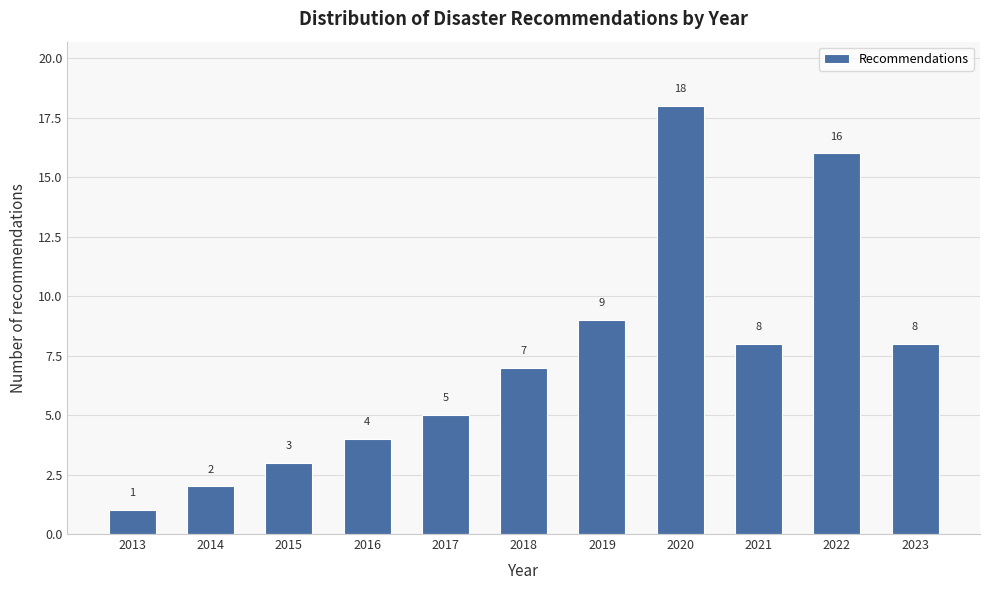

Reading right to left, transcribe all the data shown in this chart.

8	16	8	18	9	7	5	4	3	2	1